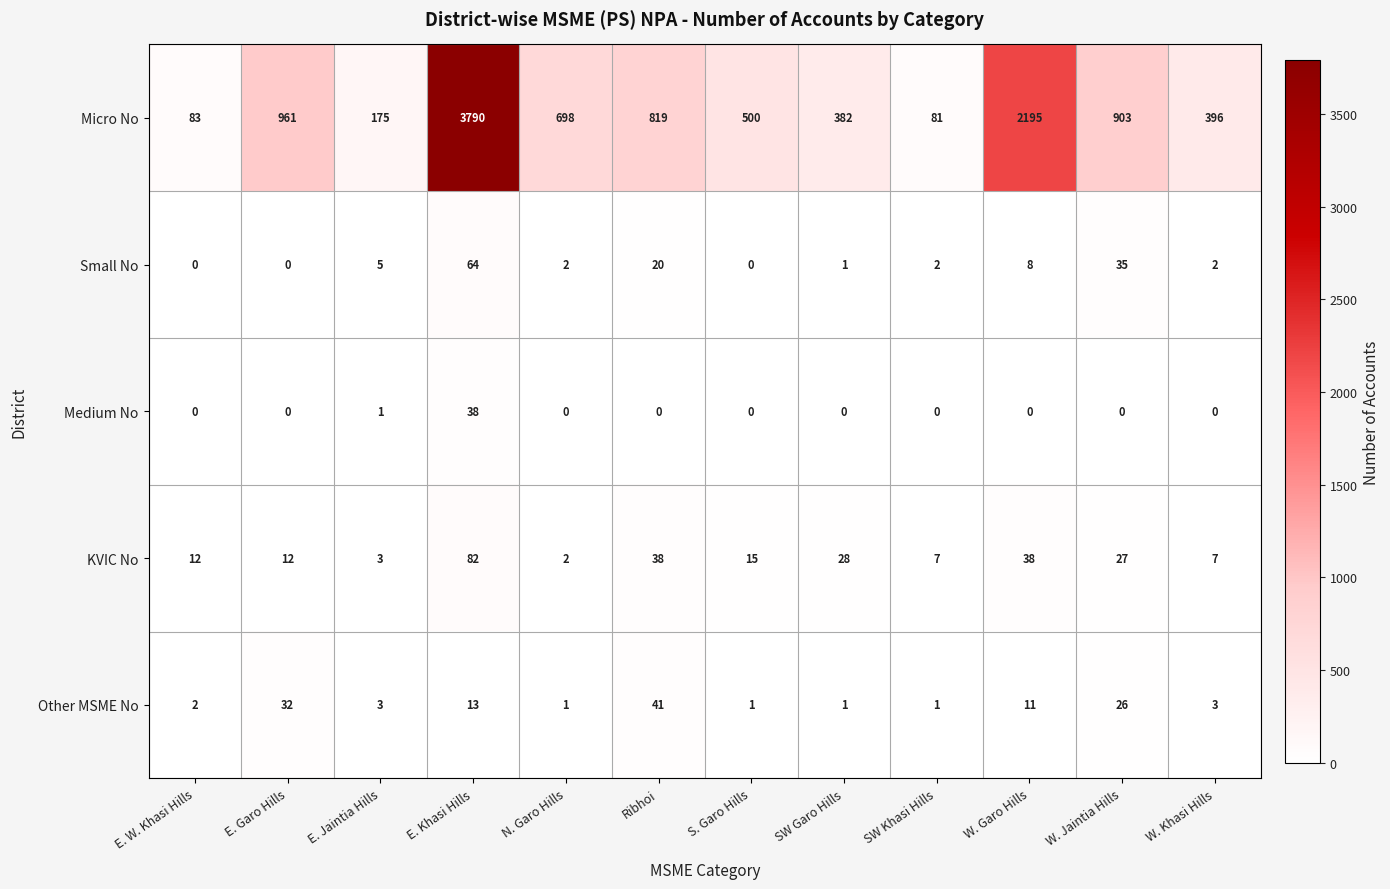

True or false: Micro No has a value of 2195 at W. Garo Hills.

True